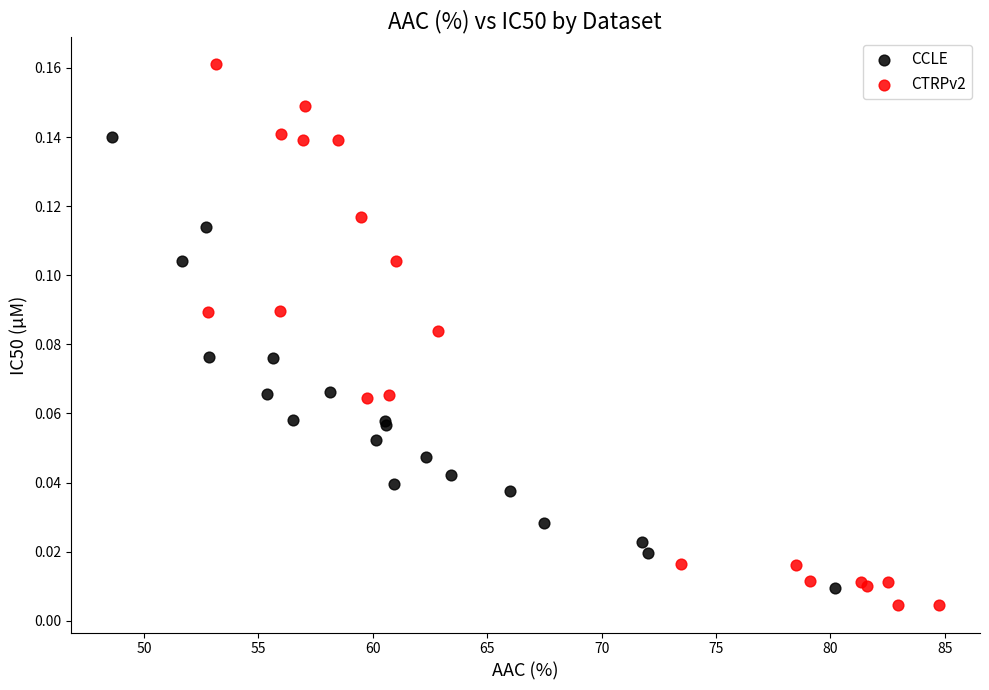

Which series has the largest Y range (max minus min)?

CTRPv2